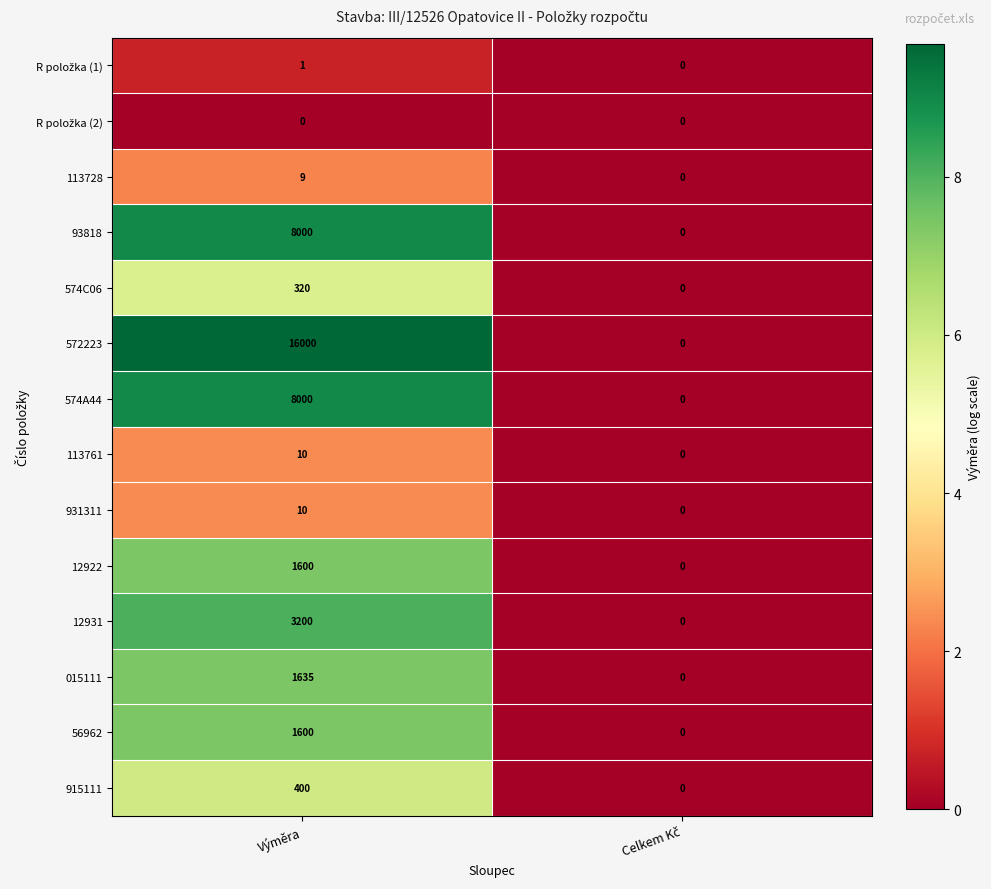

What is the difference between the highest and lowest values at Výměra?

16000